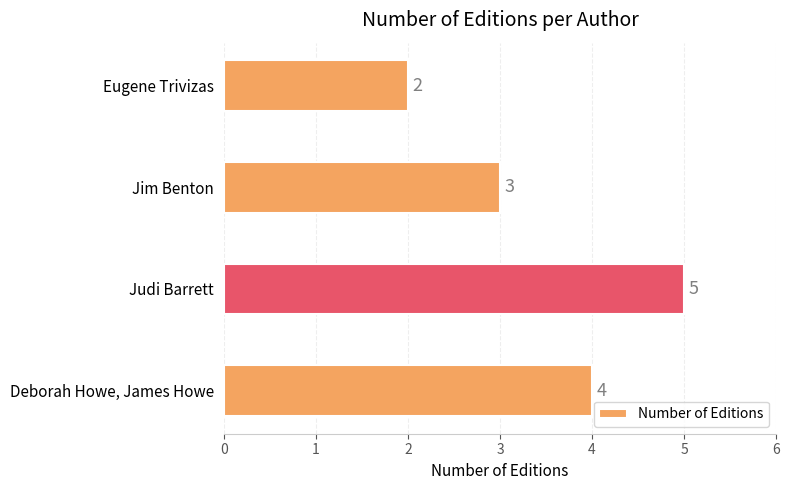

How many distinct data groups are displayed?

1